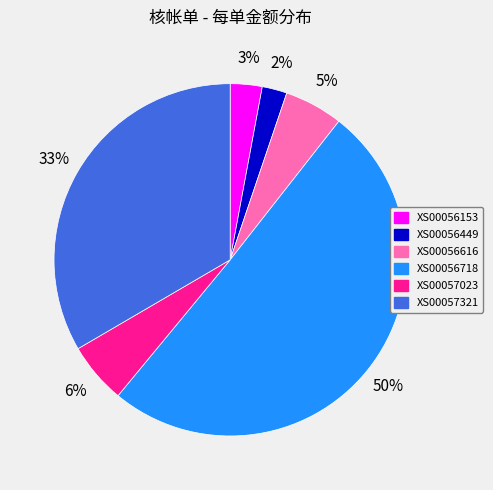

Combined, do XS00057023 and XS00056616 account for over 50%?

No